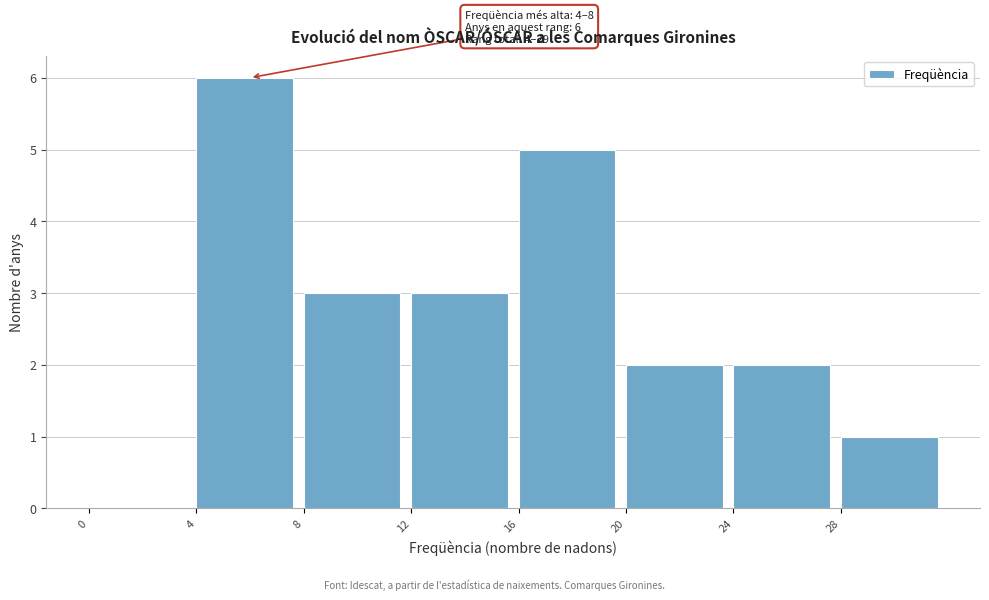

Over which range of the x-axis is the bar tallest?

4 to 8